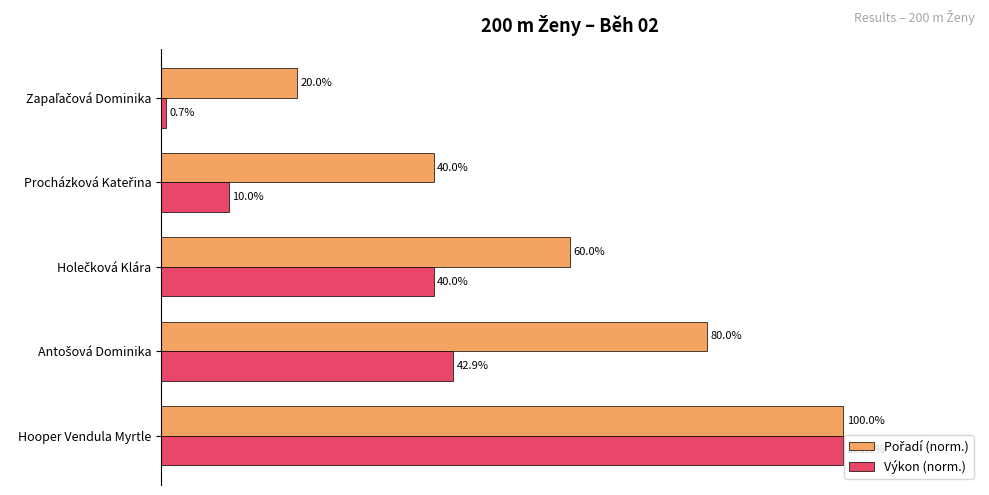

At which category is the sum across all series the highest?

Hooper Vendula Myrtle